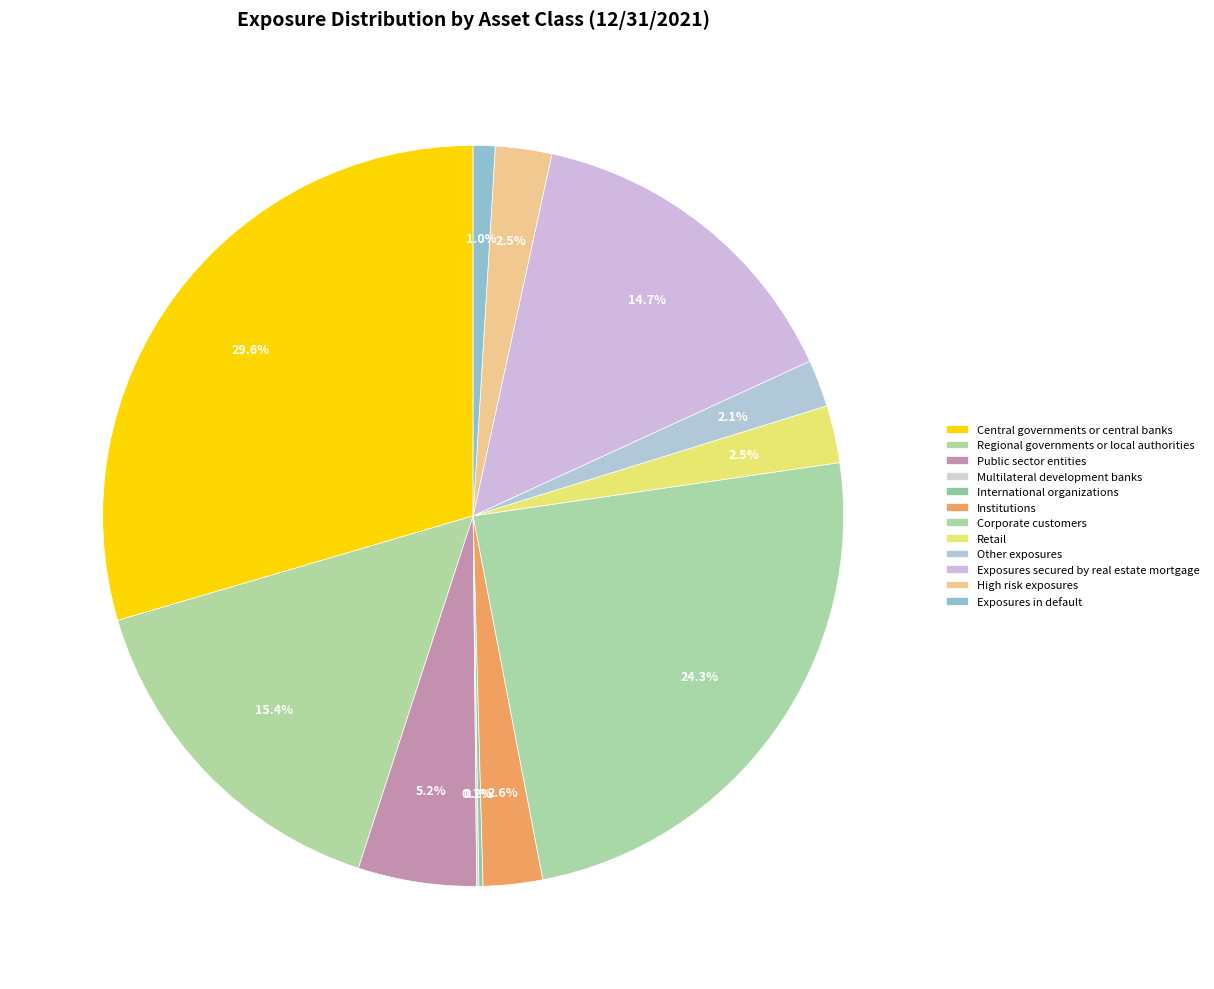

What is the smallest slice in the pie chart?

Multilateral development banks